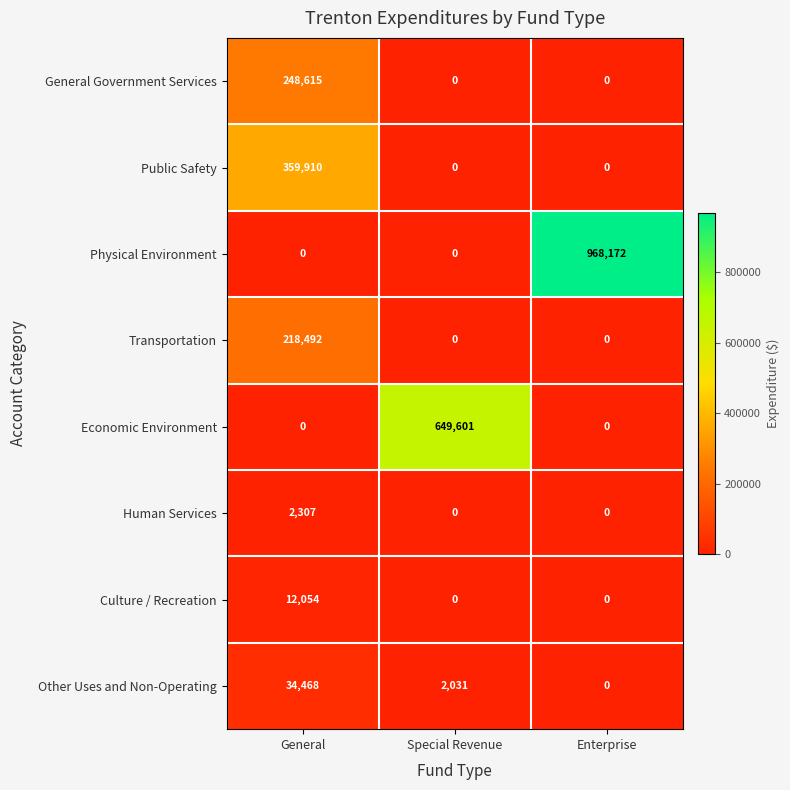

Which series changed the most between General and Special Revenue?

Economic Environment